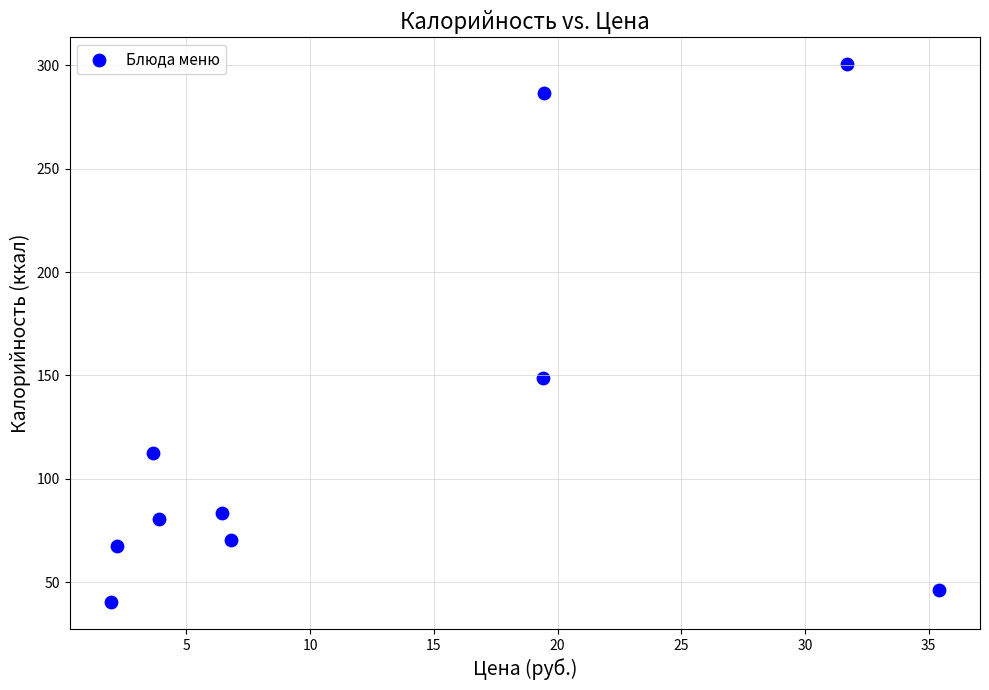

What is the average X value?

13.1